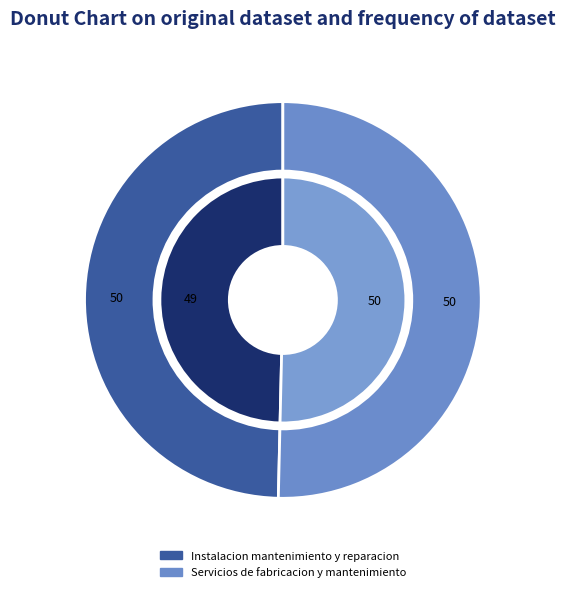

To the nearest percent, what percentage of the pie is Instalacion mantenimiento y reparacion?

50%